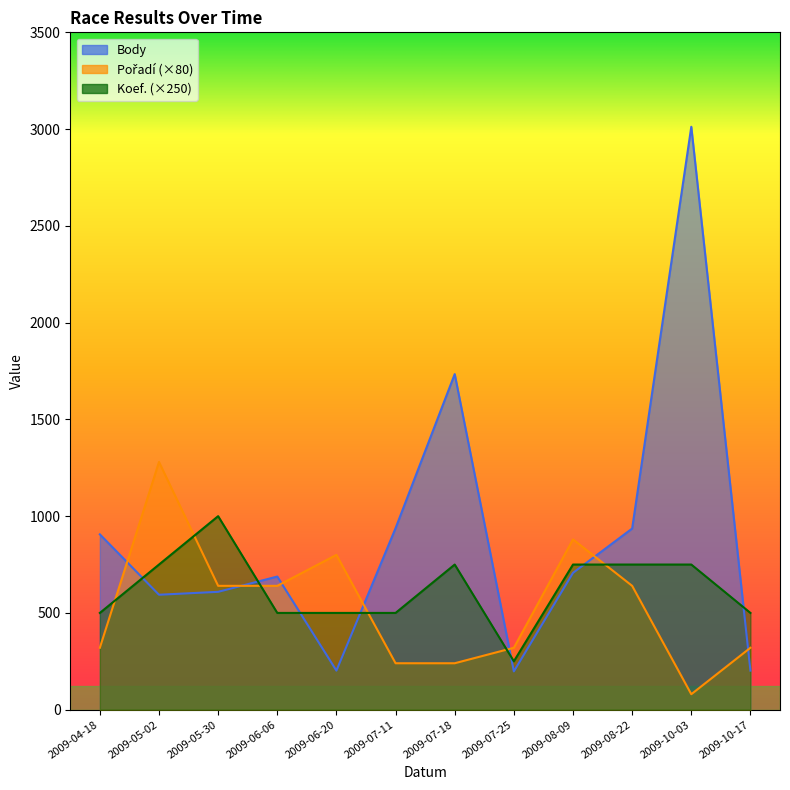

Reading right to left, extract all data points from this chart.

Body: 202	3012	936	707	198	1734	938	202	688	609	594	906
Pořadí: 320	80	640	880	320	240	240	800	640	640	1280	320
Koef.: 500	750	750	750	250	750	500	500	500	1000	750	500